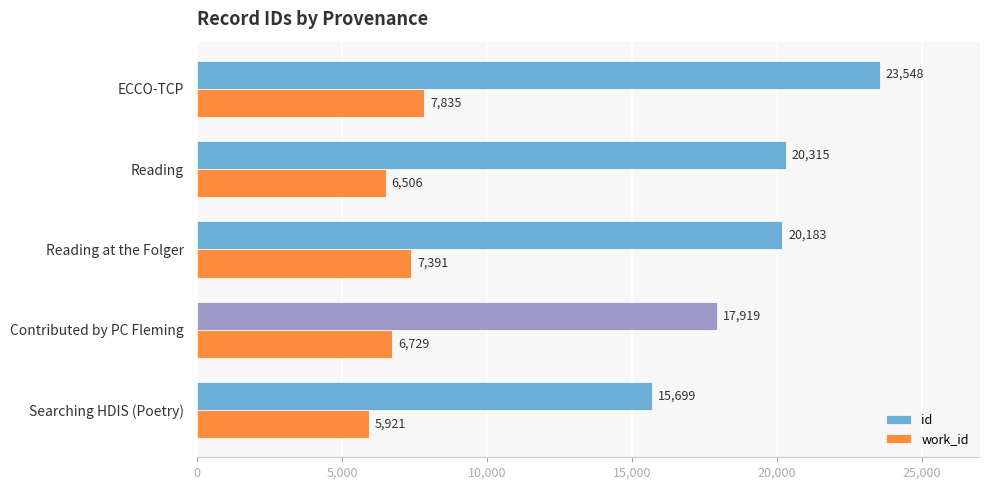

Is the value of id at ECCO-TCP greater than the value of work_id at Reading at the Folger?

Yes